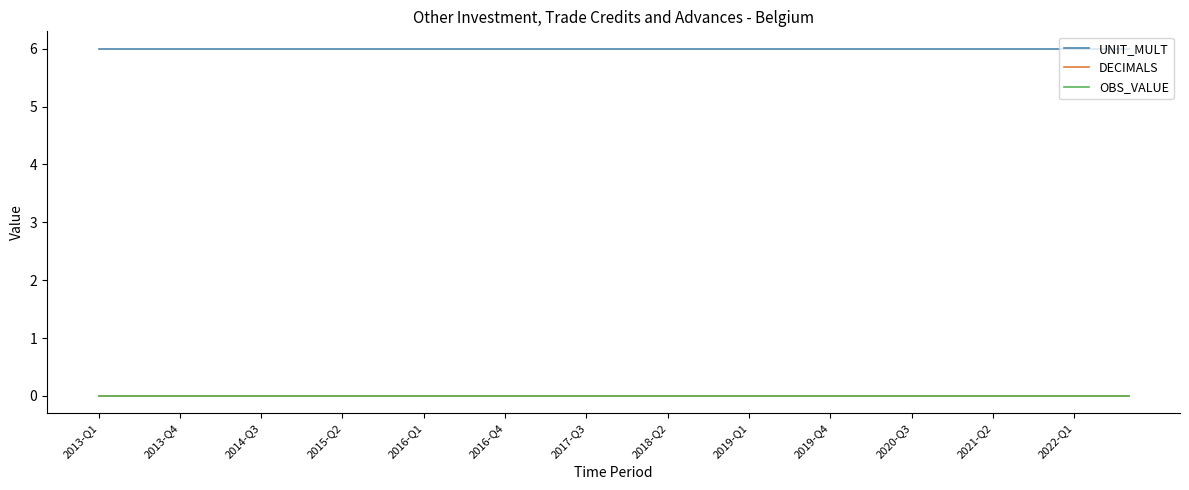

Does the chart have visible grid lines?

No